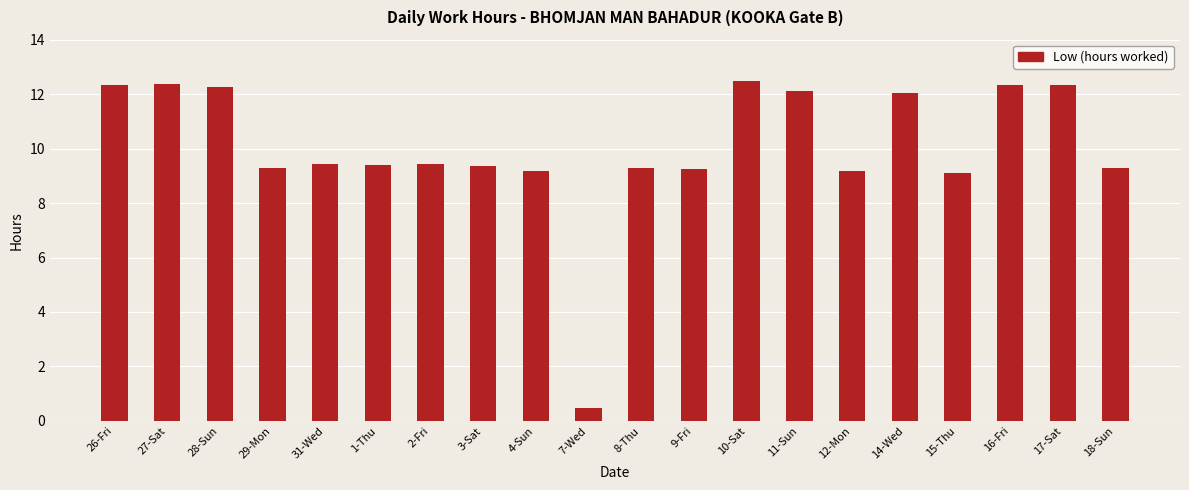

What is the difference between the second highest and minimum values?

11.9